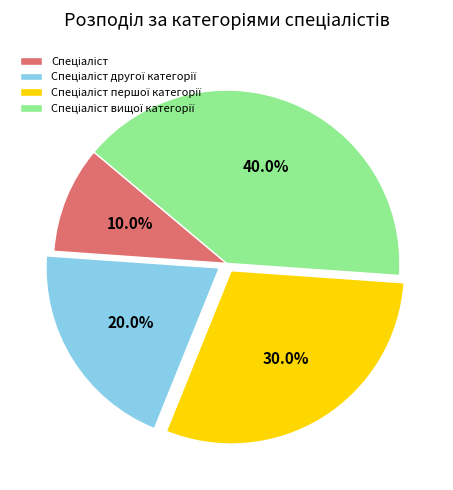

Is there any slice that represents more than half of the pie?

No